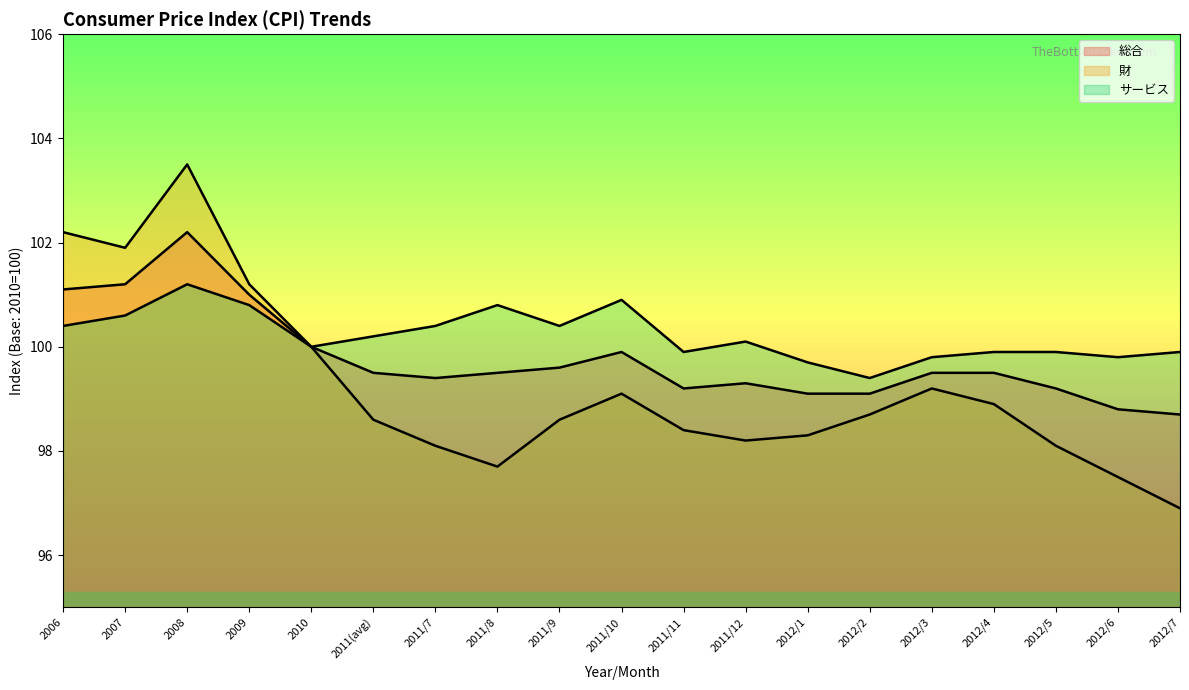

At which category is the sum across all series the highest?

2008